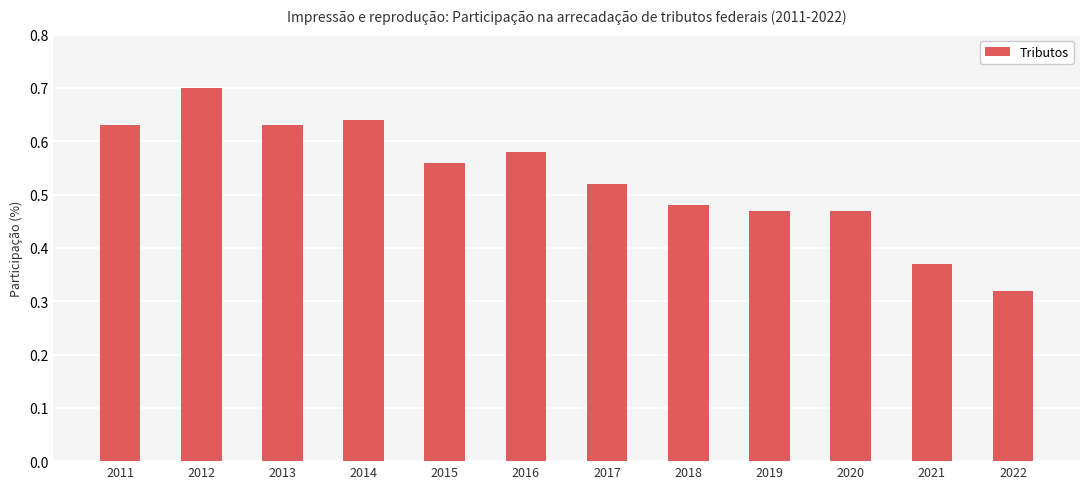

What is the greatest value displayed?

0.7